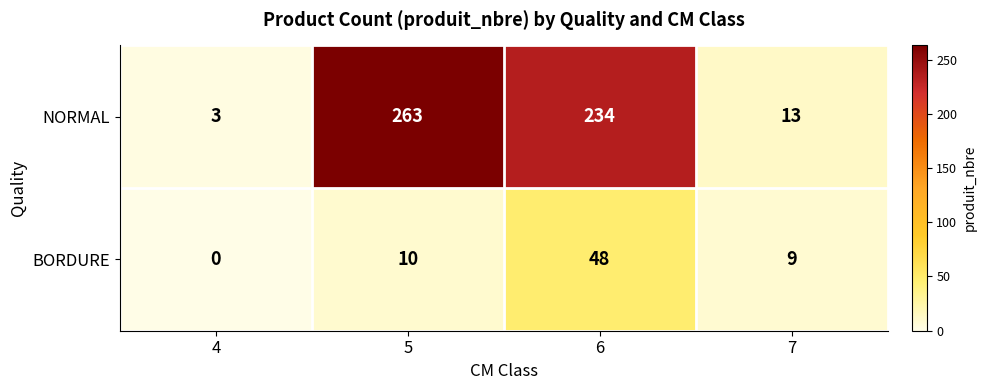

What is the sum of all BORDURE values?

67